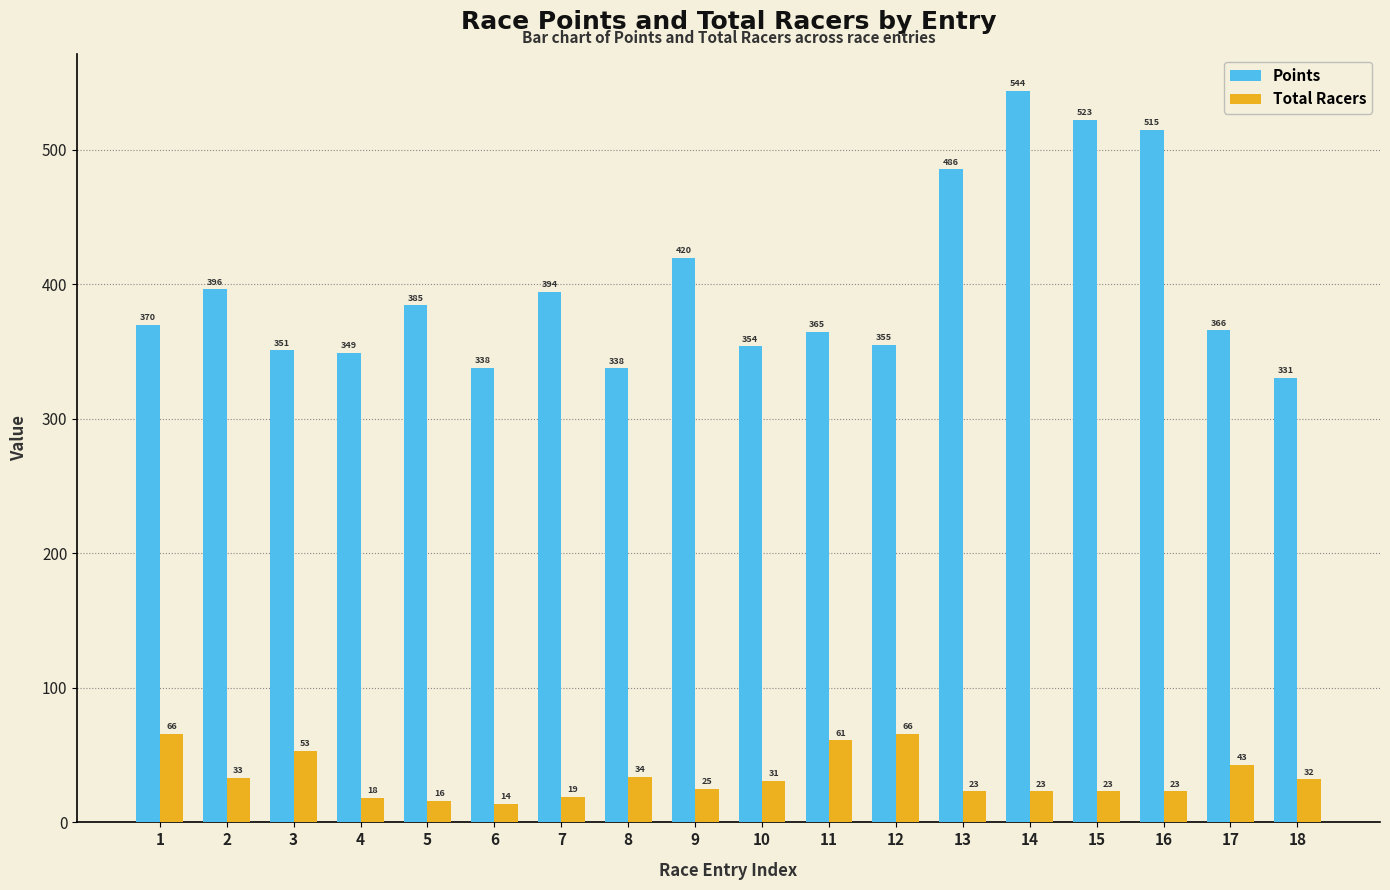

Which category has the lowest value in the Total Racers series?

6